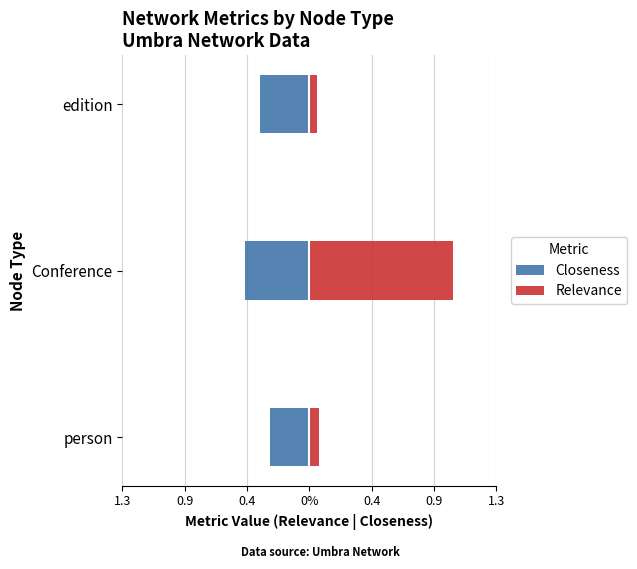

What are all the series names shown in the legend?

Closeness, Relevance